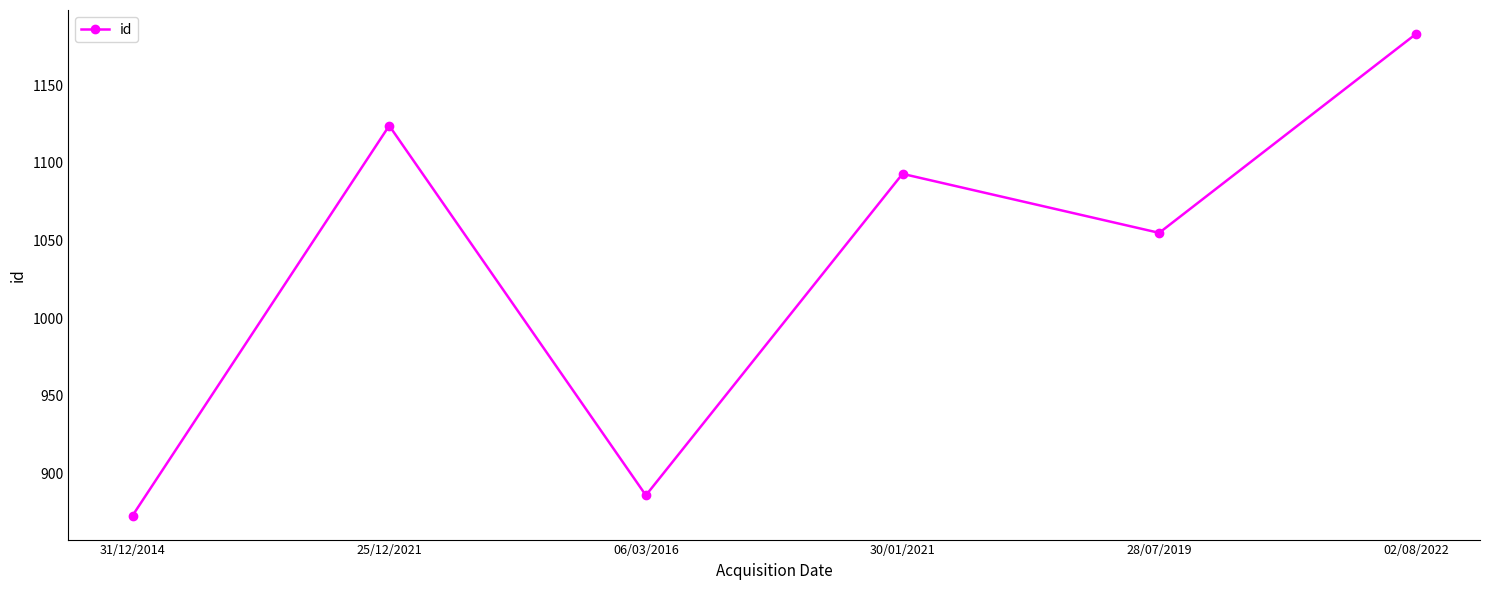

At which label does the data first exceed 1093?

25/12/2021